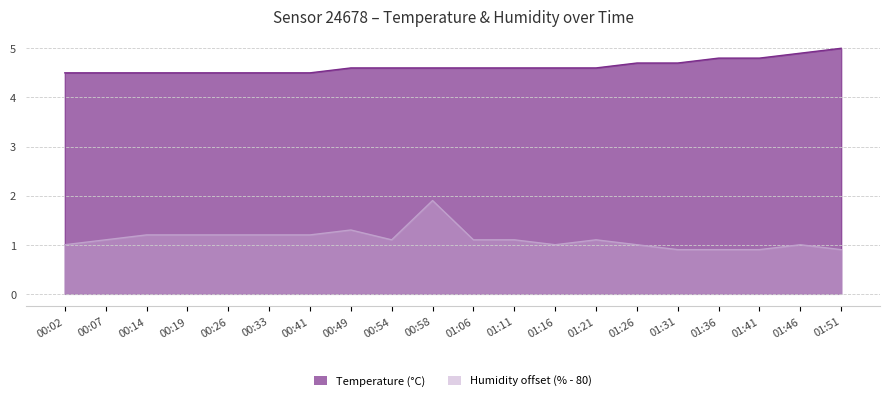

At 01:11, list the series in order from largest to smallest.

Temperature (°C), Humidity offset (% - 80)